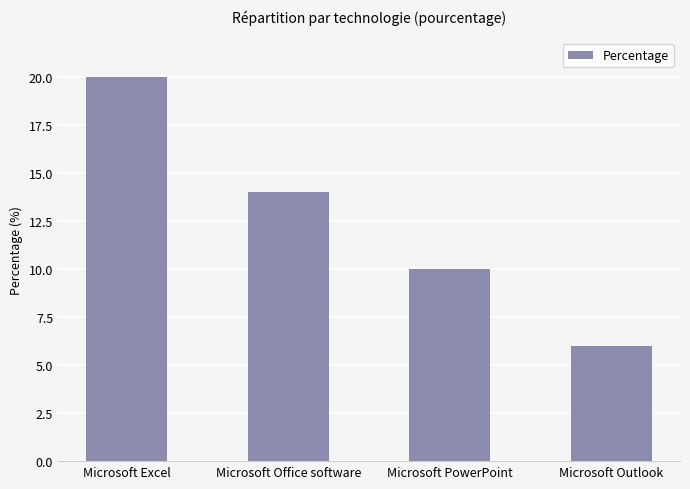

Between Microsoft PowerPoint and Microsoft Office software, which is larger?

Microsoft Office software